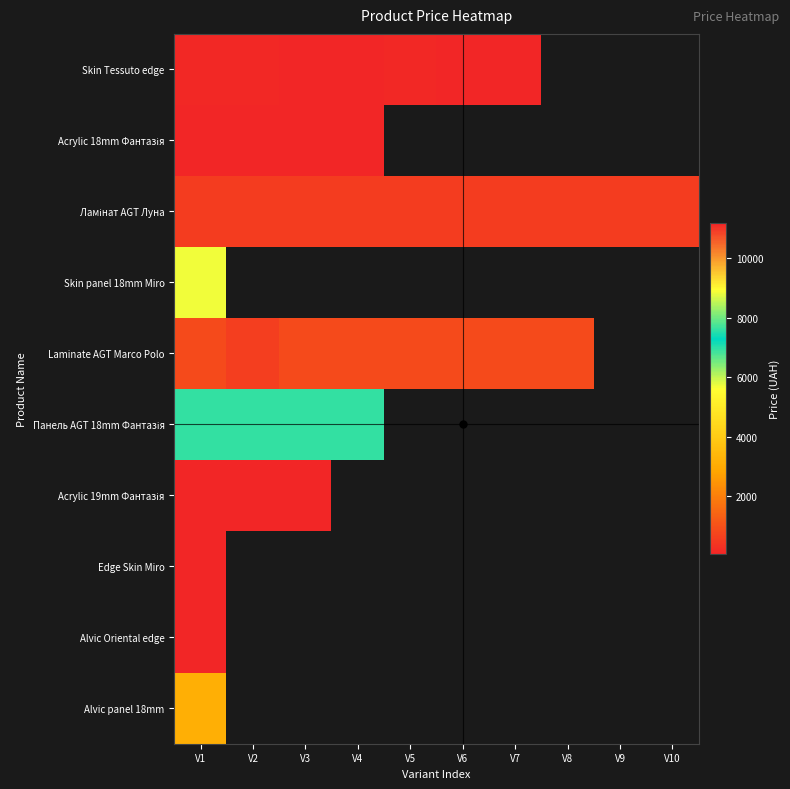

What value does the Ламінат AGT Луна series have at V2?

539.0